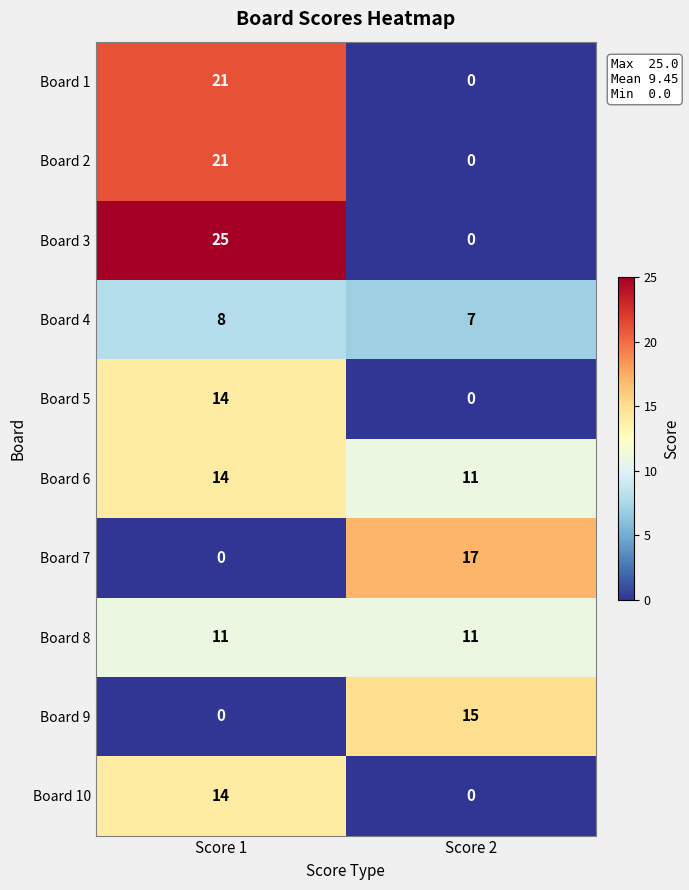

Which category has the highest value across all series?

Score 1